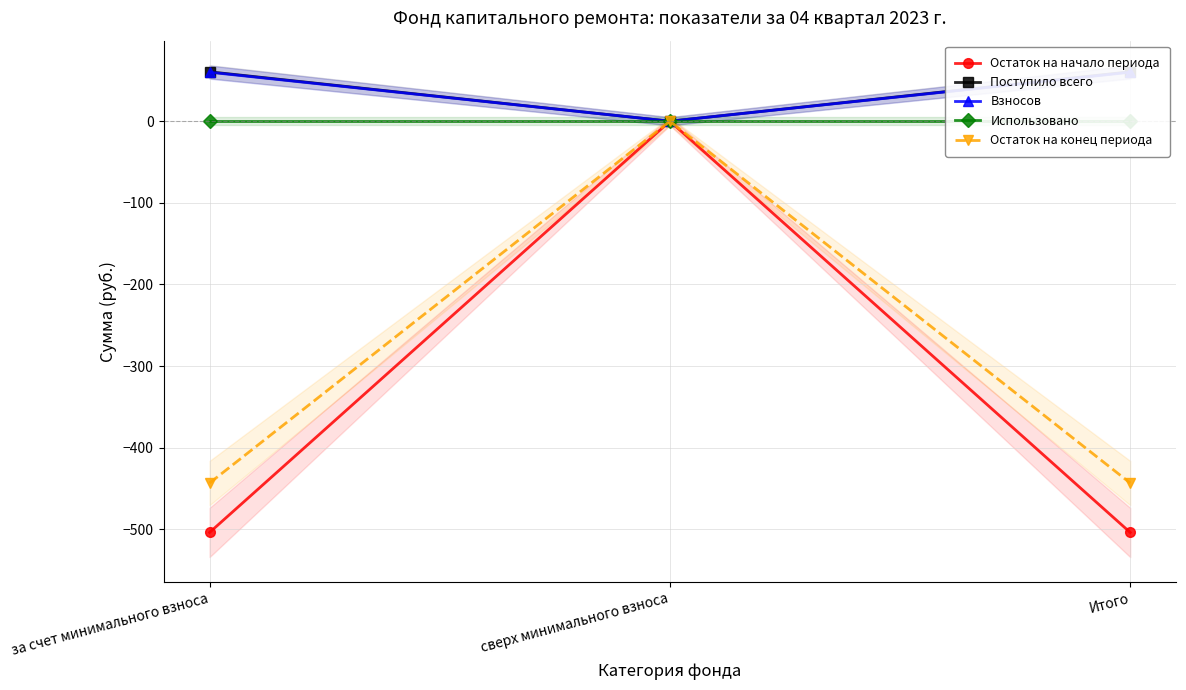

What is the difference between the highest and lowest values at за счет минимального взноса?

564.3